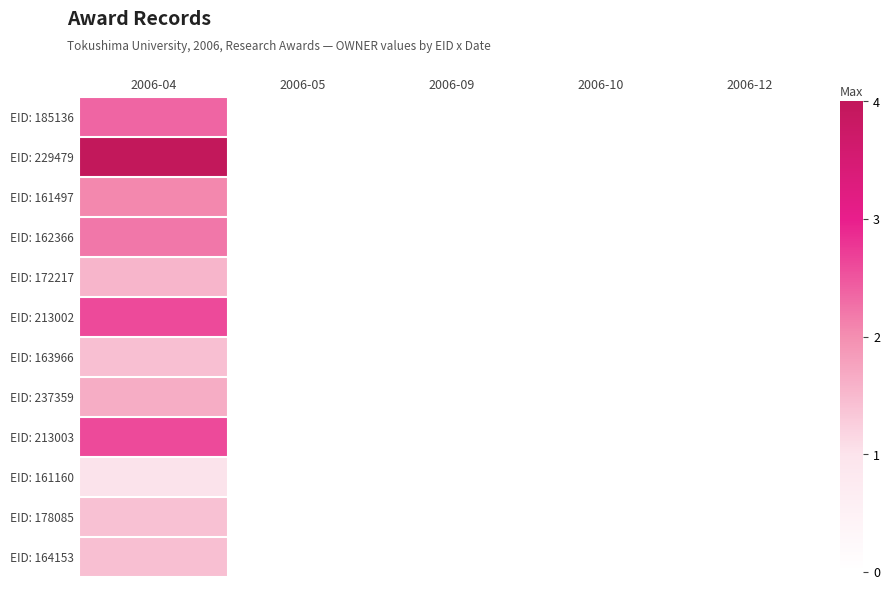

Rank the series by their maximum value, from lowest to highest.

EID: 161160, EID: 178085, EID: 163966, EID: 164153, EID: 172217, EID: 237359, EID: 161497, EID: 162366, EID: 185136, EID: 213002, EID: 213003, EID: 229479